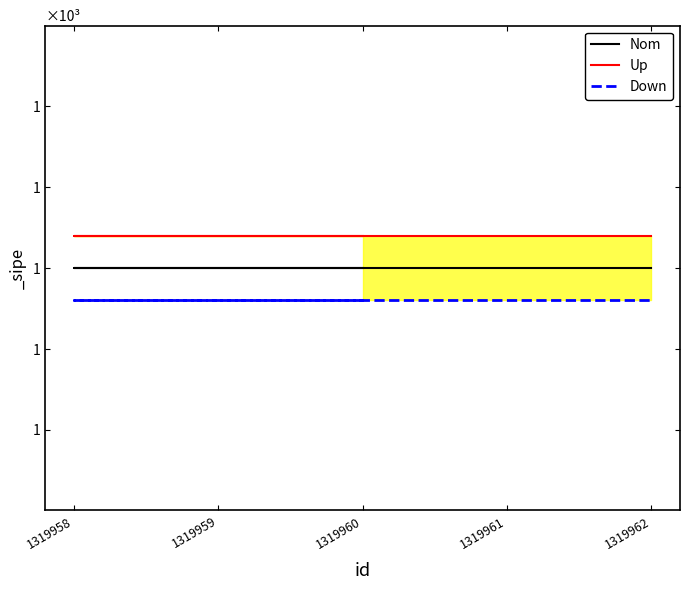

The Up series shows 1.0 at 1319959. True or false?

True